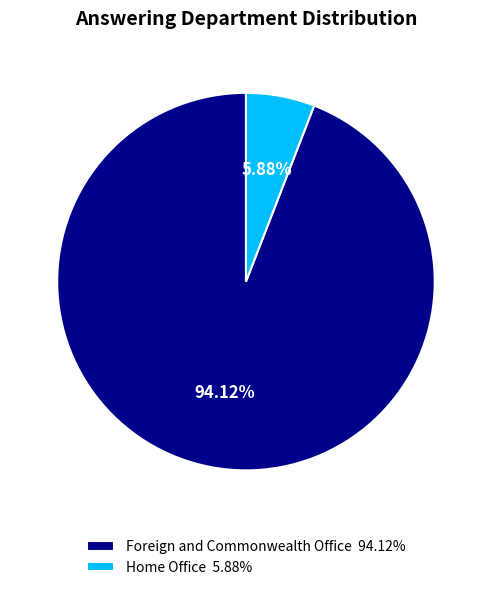

Which category has the smallest portion of the pie?

Home Office